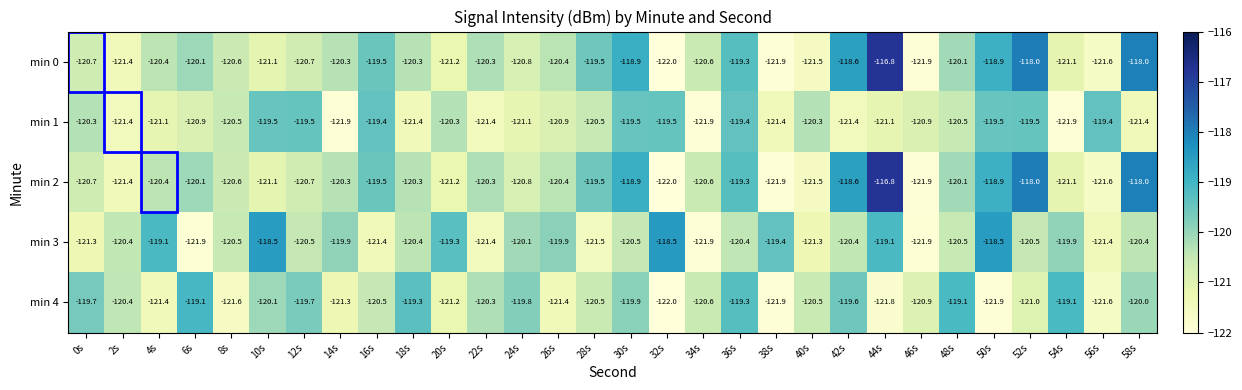

What is the spread (max minus min) of values at 10s?

2.6